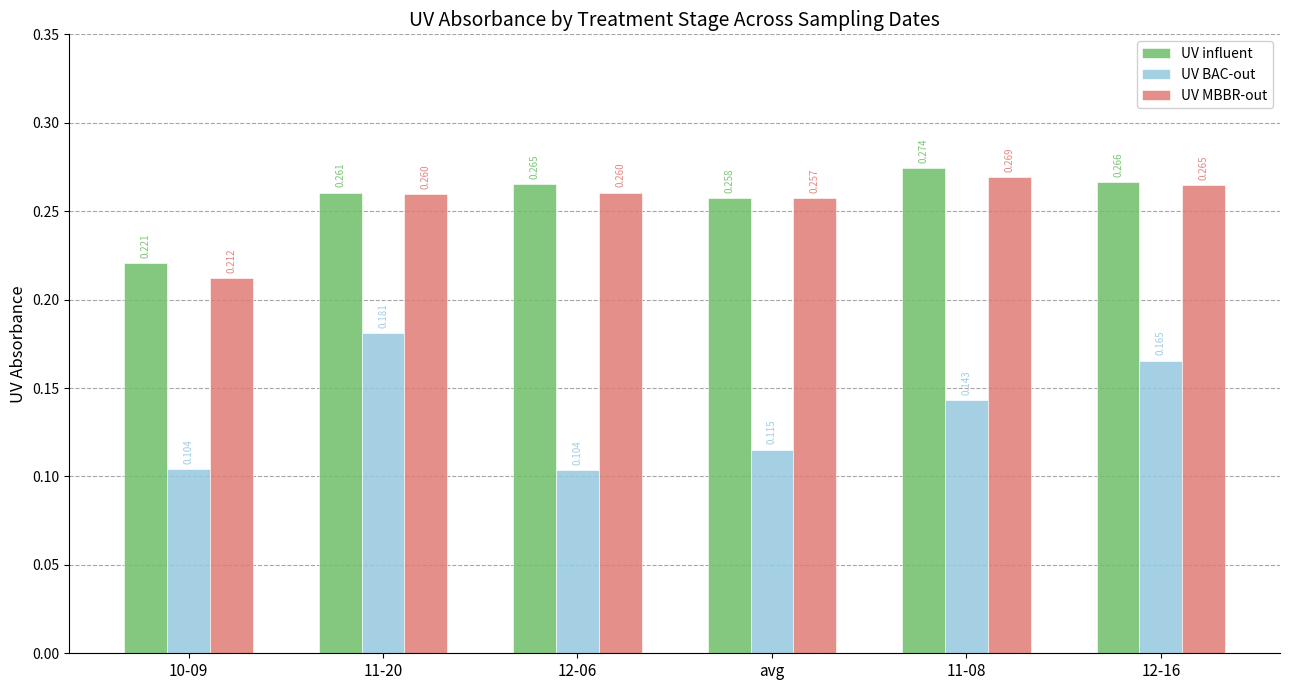

What are all the series names shown in the legend?

UV influent, UV BAC-out, UV MBBR-out